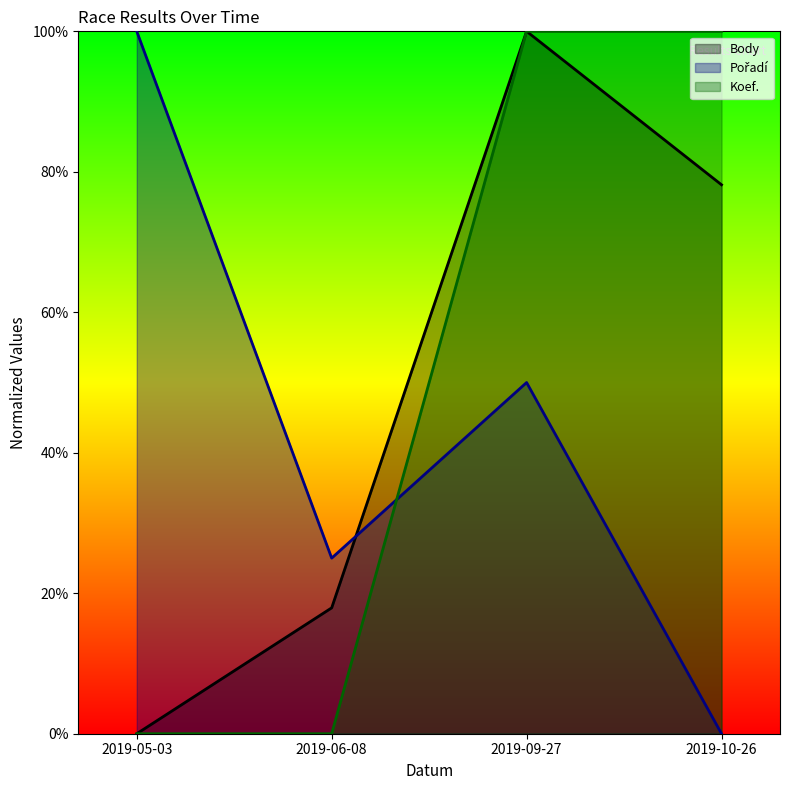

The Body series shows 1.4 at 2019-10-26. True or false?

False